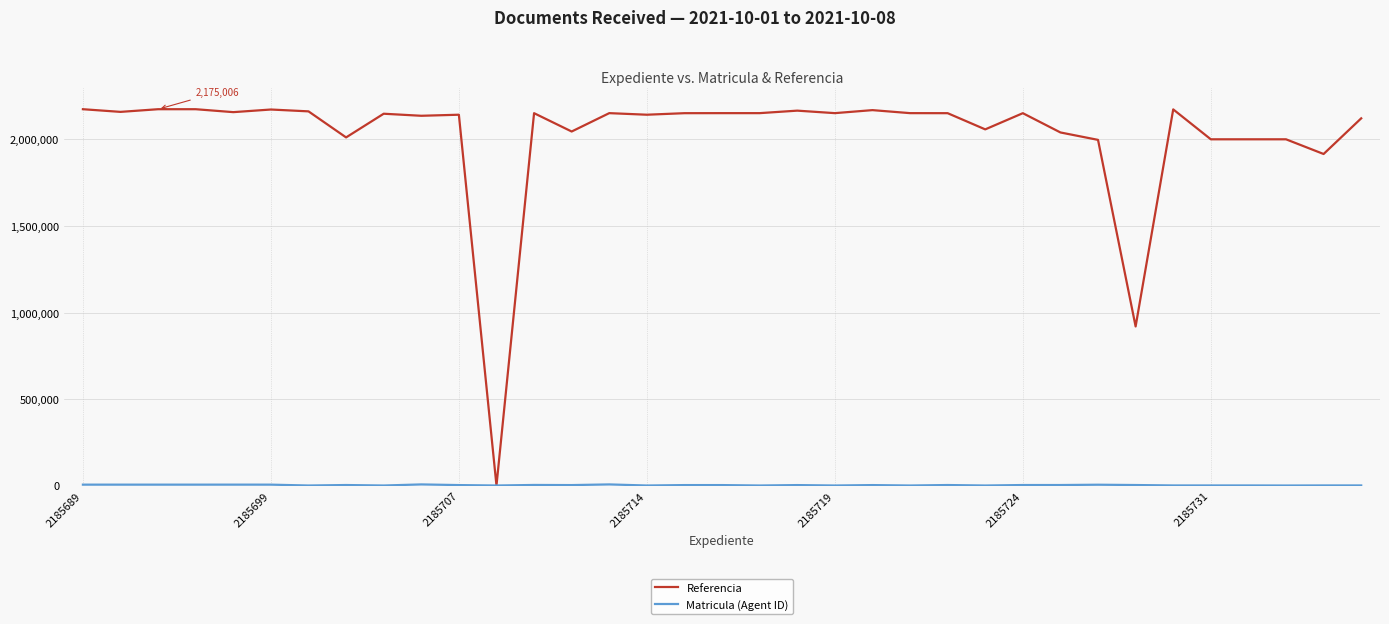

What is the maximum value shown in the chart?

2175006